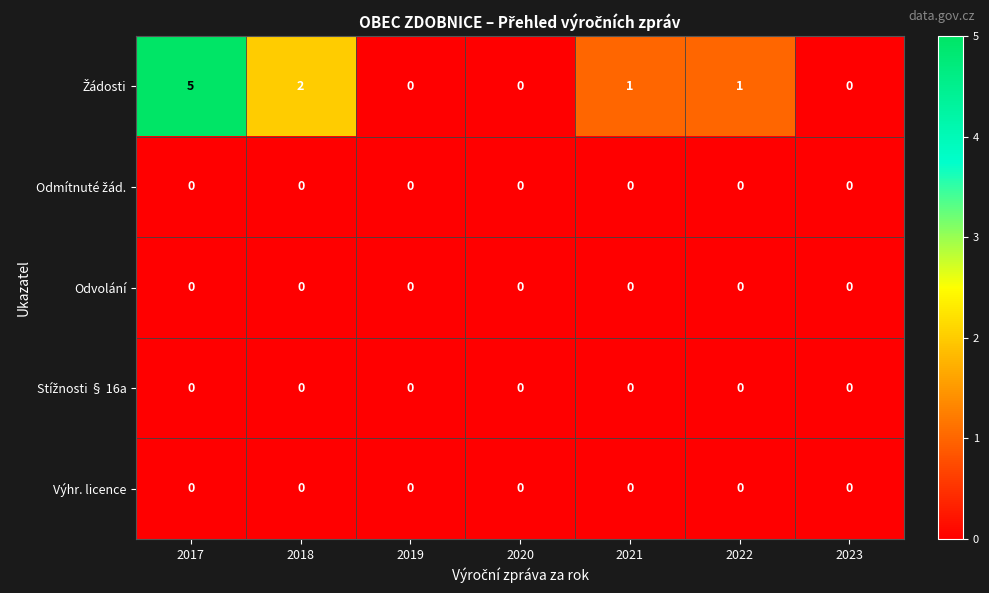

How many categories are shown in the chart?

7